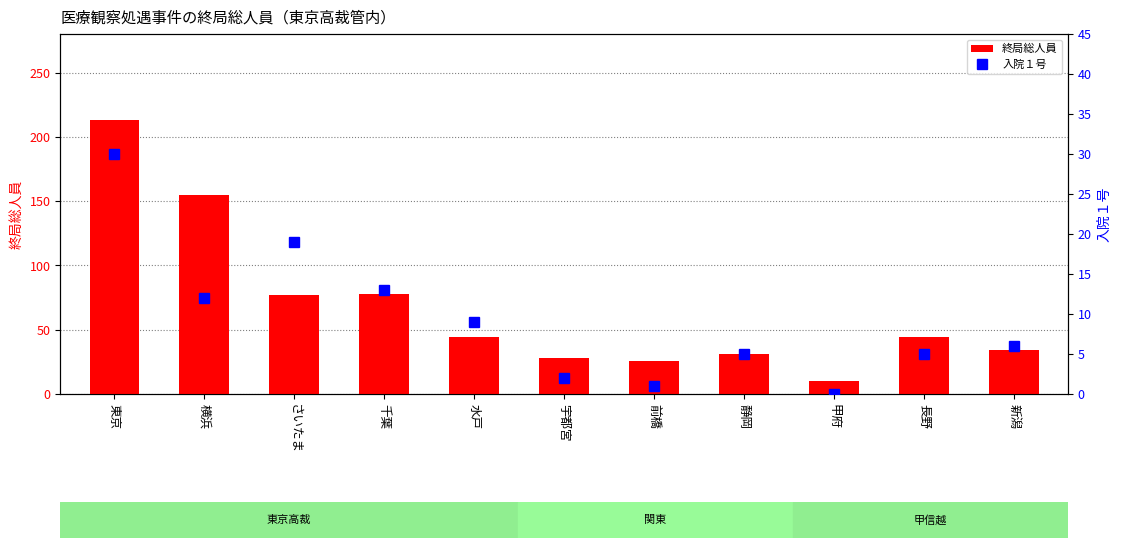

Which series has the largest range (max minus min)?

終局総人員